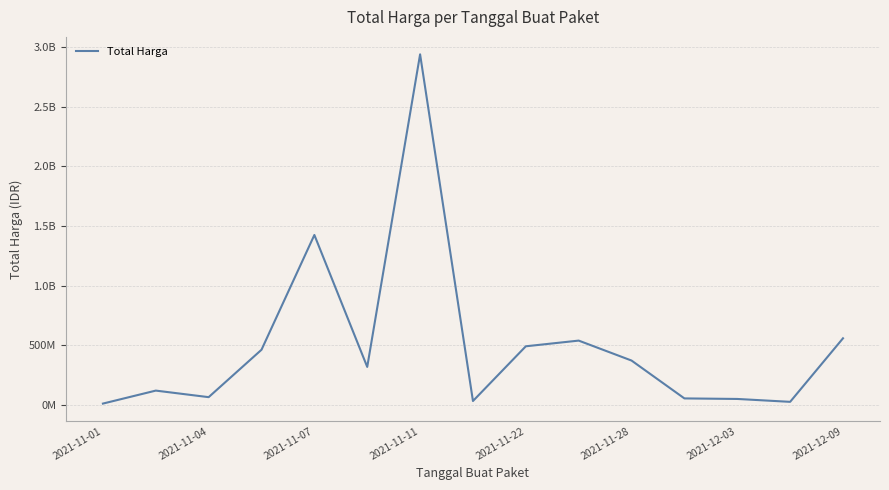

Does the chart display data point markers on the line(s)?

No